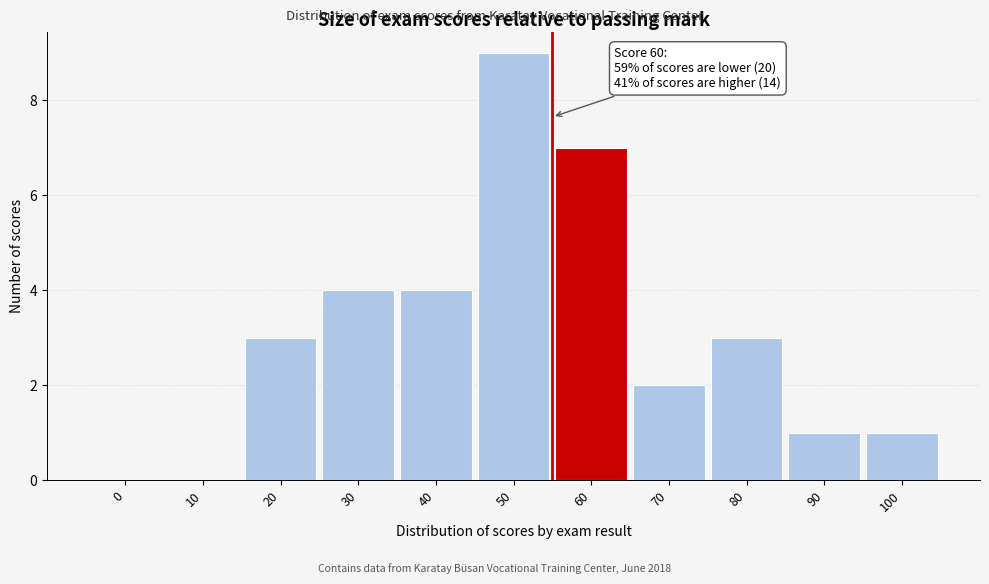

Reading left to right, extract all data points from this chart.

0=0	10=0	20=3	30=4	40=4	50=9	60=7	70=2	80=3	90=1	100=1